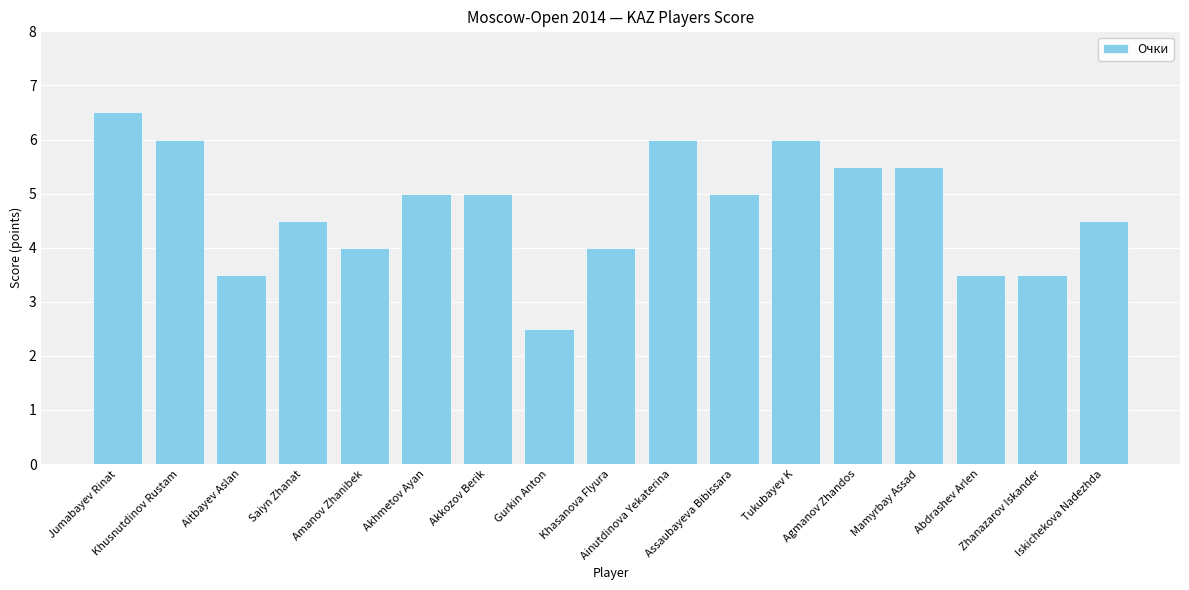

What is the greatest value displayed?

6.5